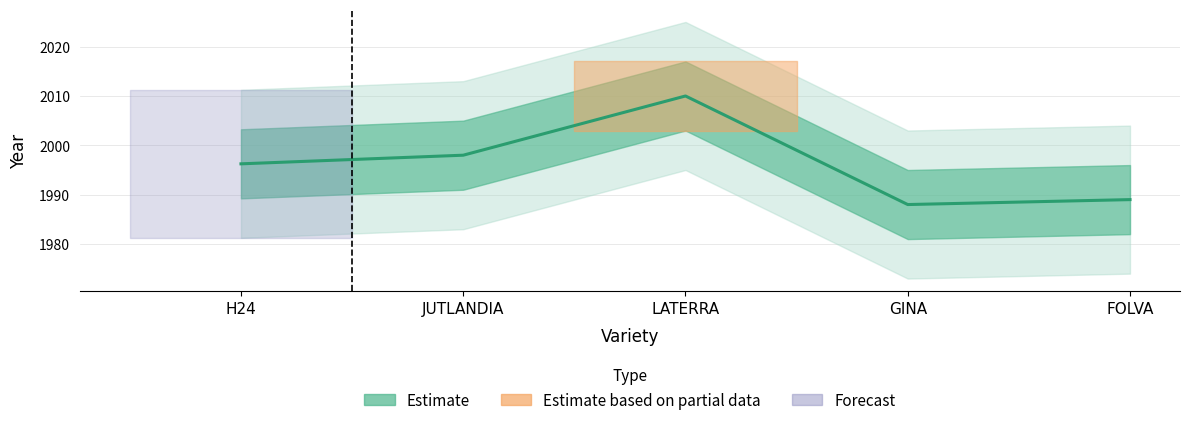

What is the change in value from JUTLANDIA to LATERRA?

+12